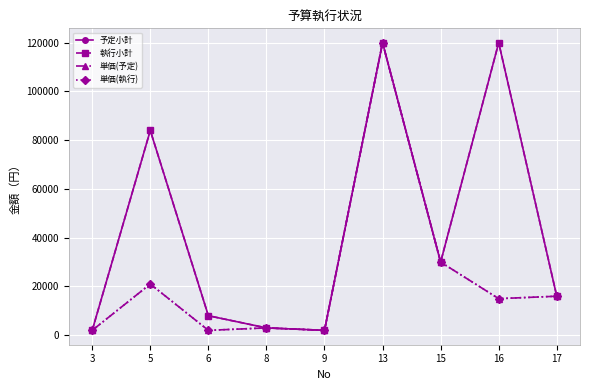

What is the approximate value of 単価(予定) at 16?

15000